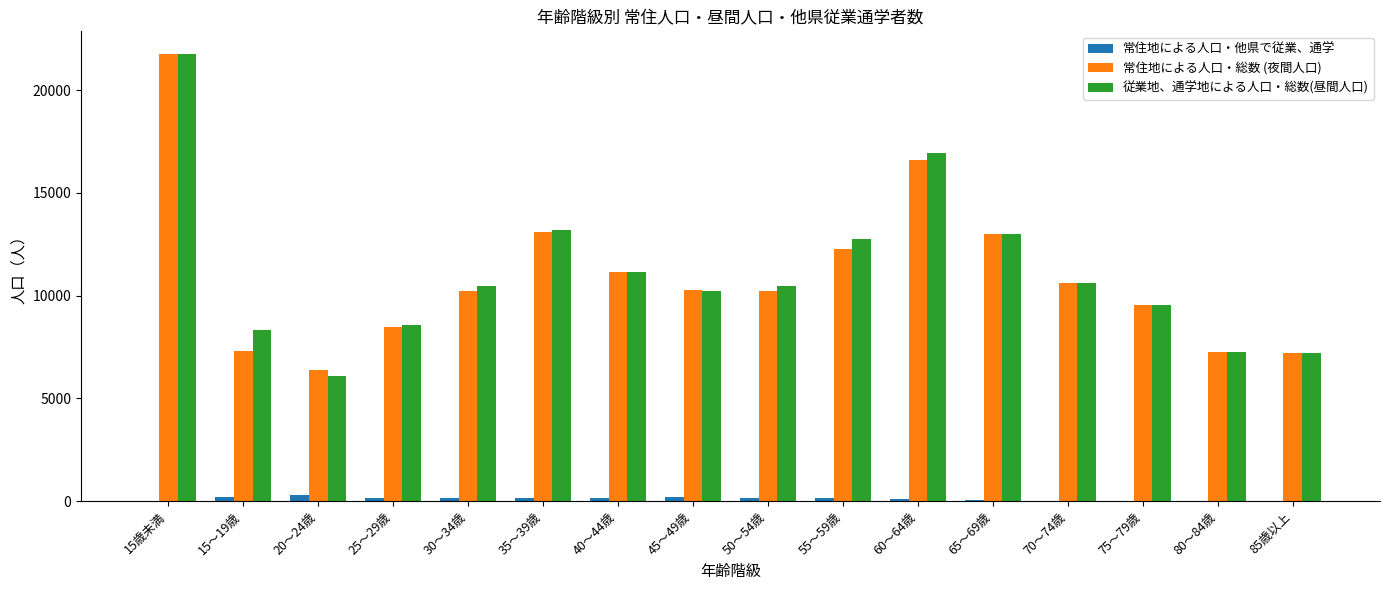

True or false: 従業地、通学地による人口・総数(昼間人口) has a value of 12998 at 65～69歳.

True